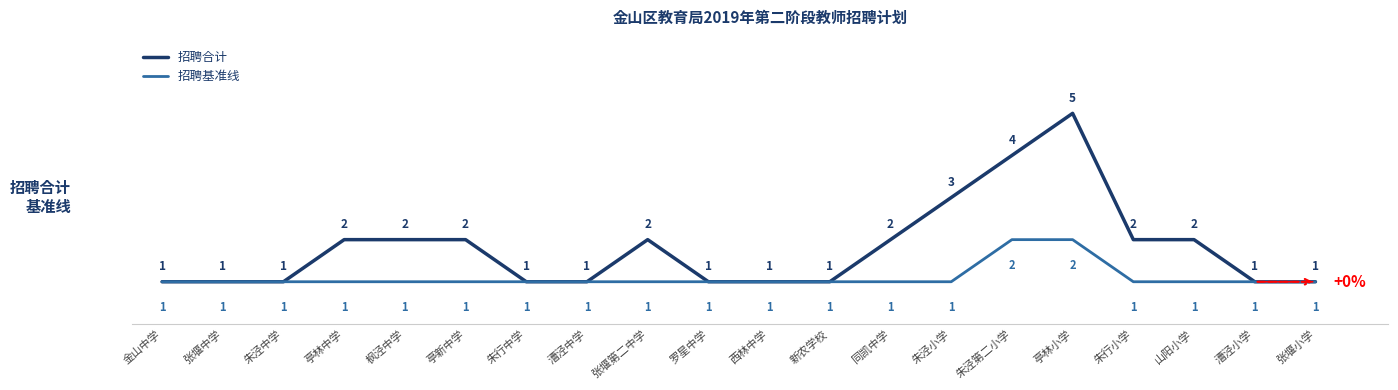

The 招聘基准线 series shows 1 at 张堰小学. True or false?

True